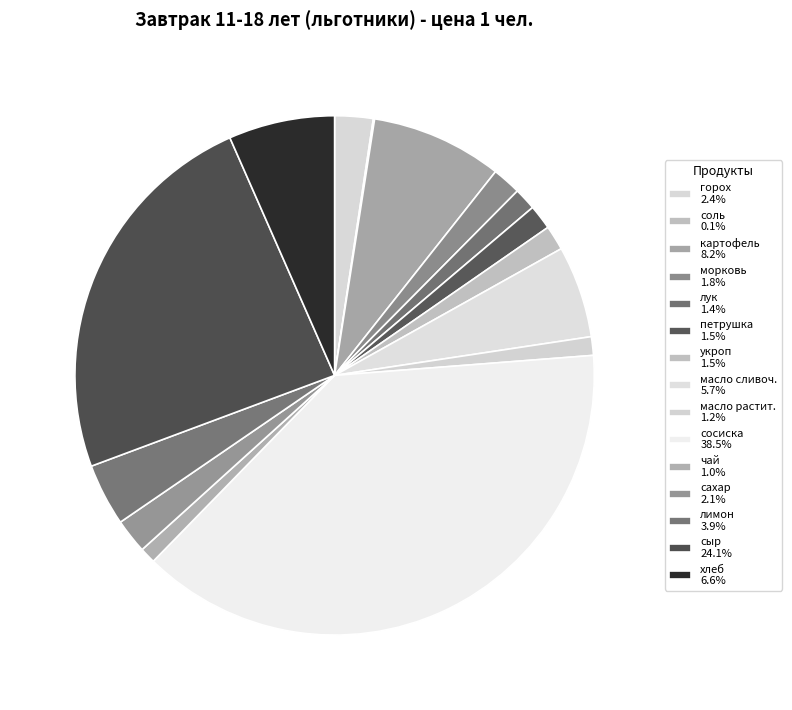

To the nearest percent, what is the difference between the масло сливоч. and сосиска slice percentages?

33%